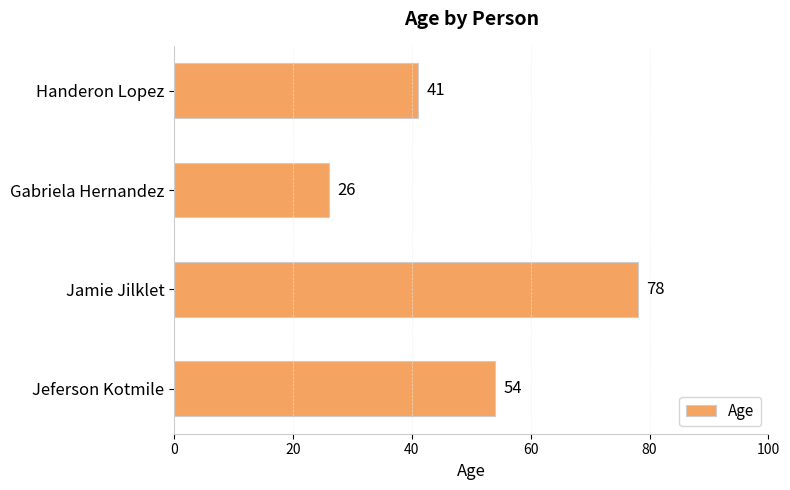

What is the smallest value displayed?

26